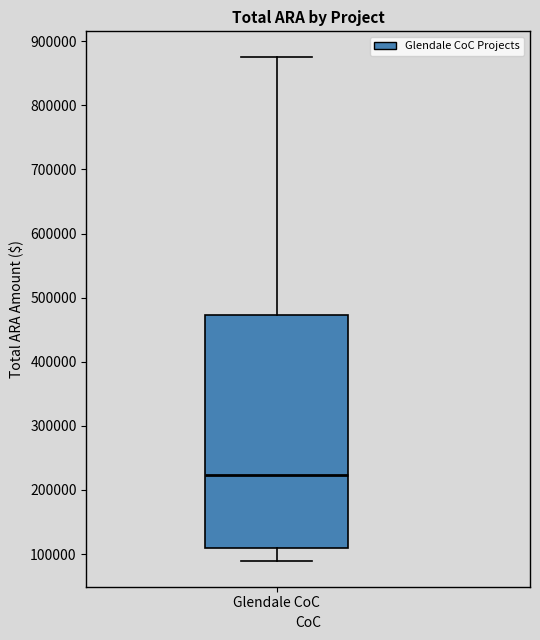

Where does the median line of the box for Glendale CoC sit on the y-axis? The values are not printed on the chart, so give them approximately, as read against the axis.

220000